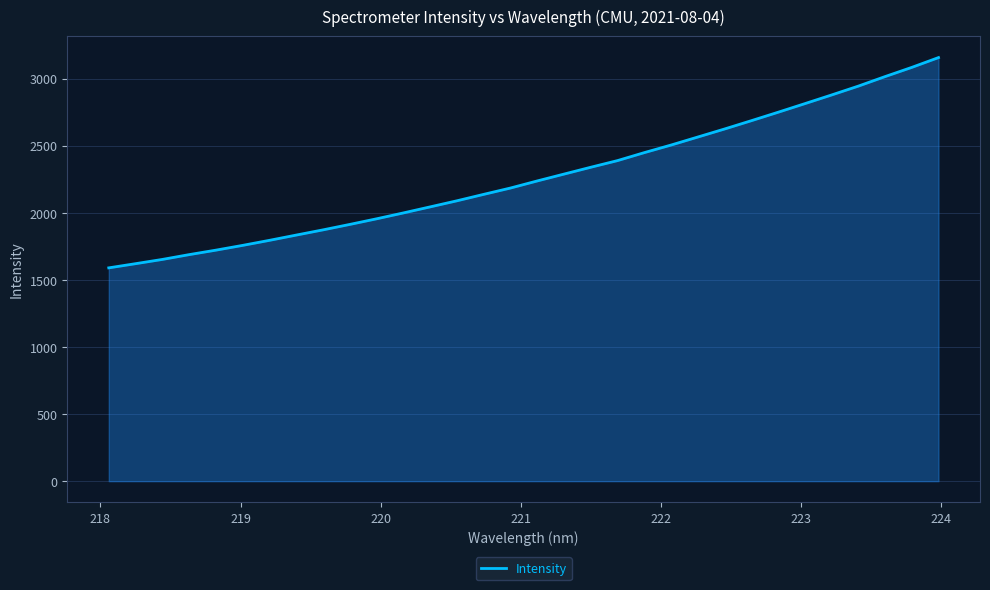

What is the greatest value displayed?

3156.6